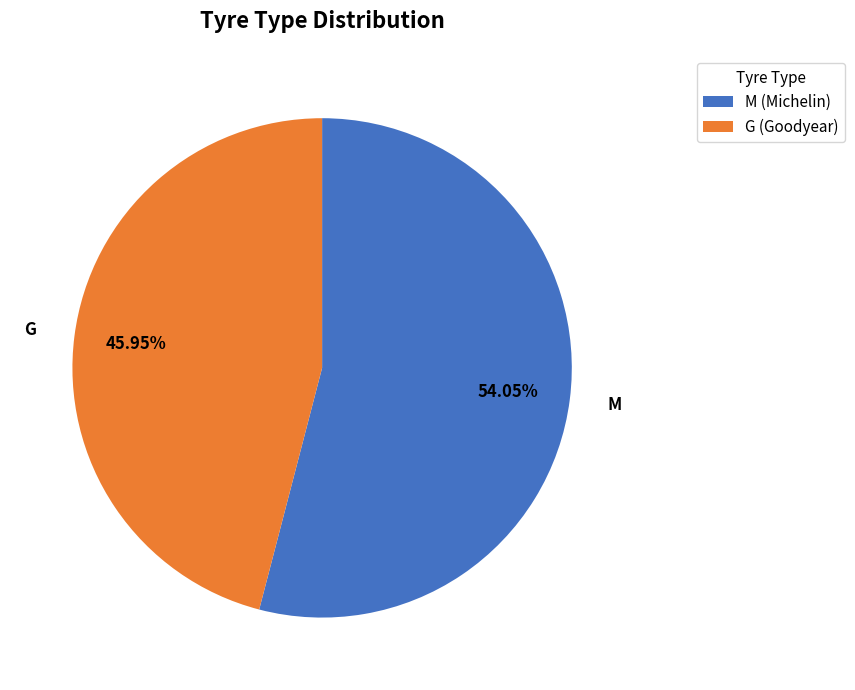

Combined, what portion of the pie is M and G?

100.0%